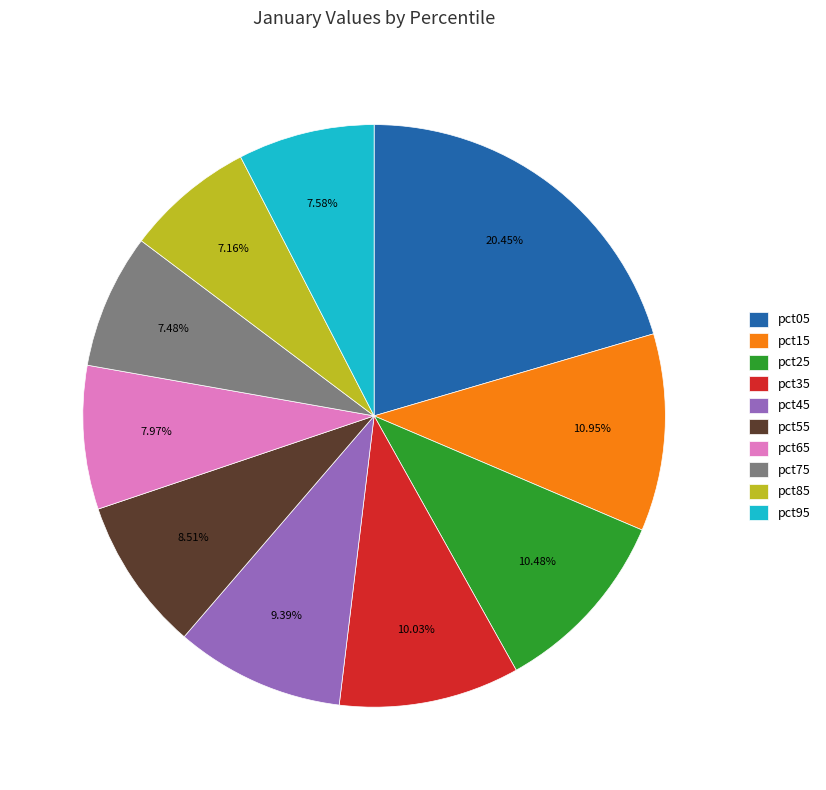

What is the ratio of the value at pct45 to the value at pct95?

1.2